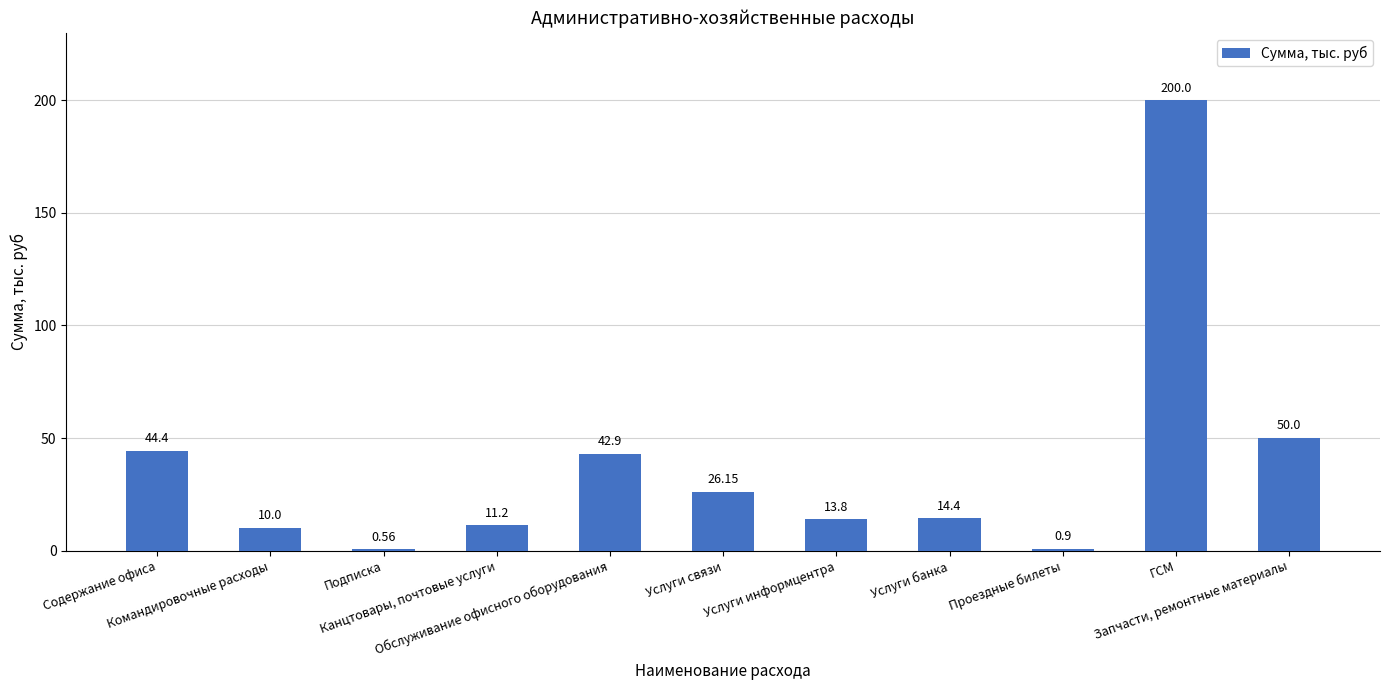

What is the sum of all values?

414.3